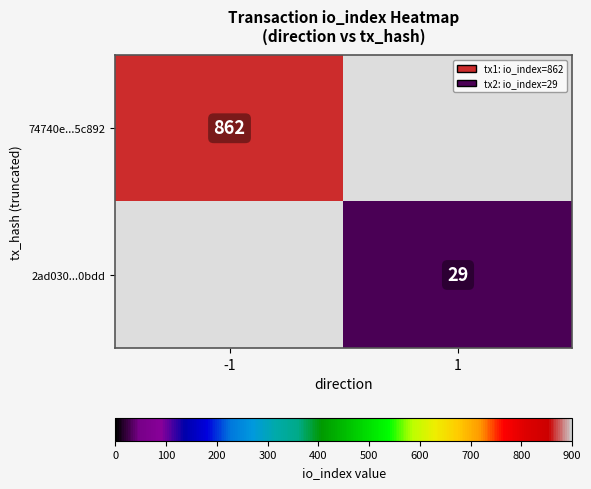

What is the smallest value displayed?

29.0